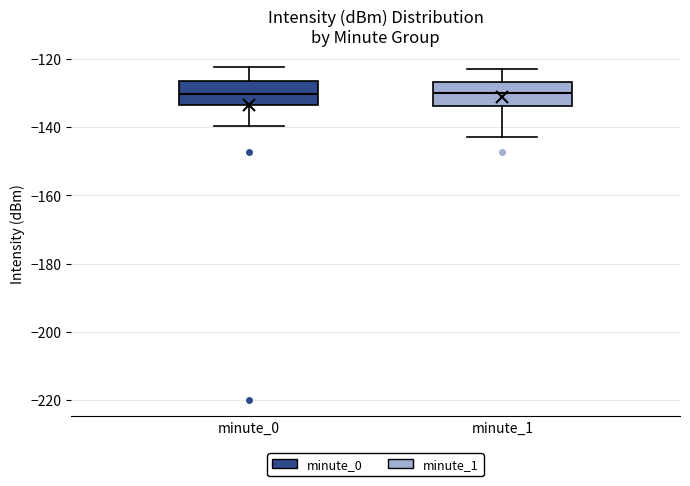

Where is the upper edge of the box for minute_1 on the y-axis? The values are not printed on the chart, so give them approximately, as read against the axis.

-126